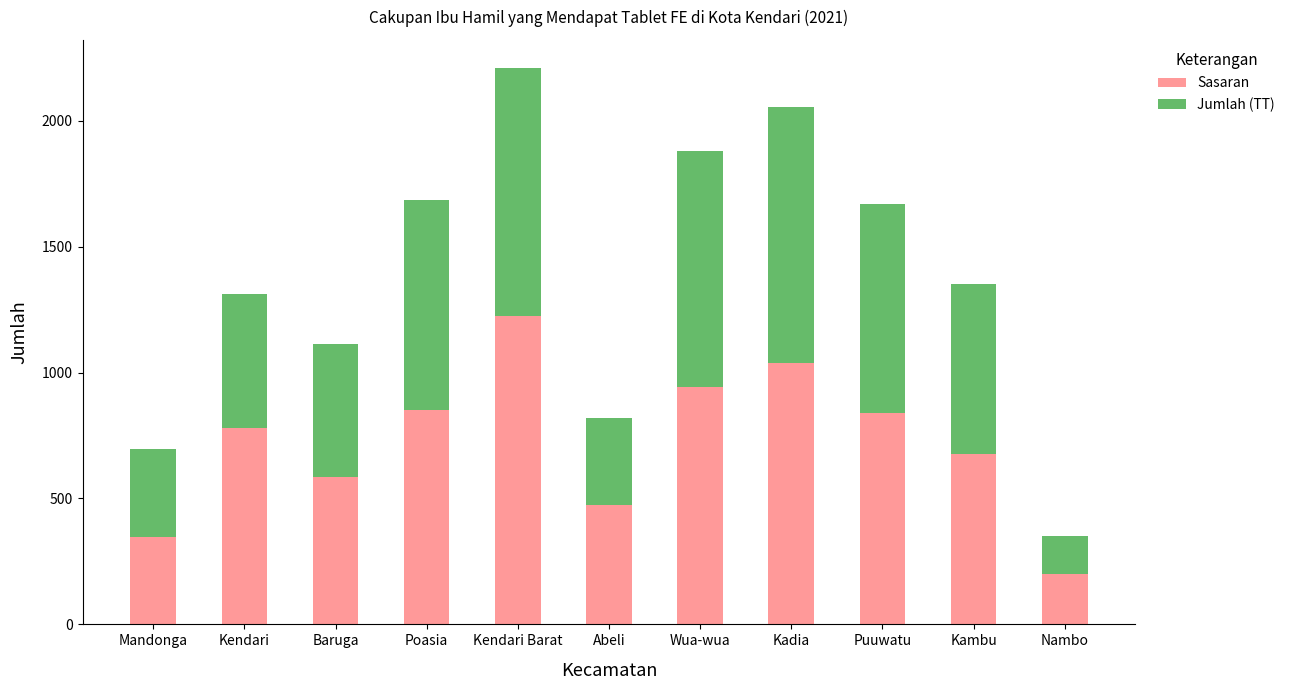

The value of Sasaran at Kambu is 883. True or false?

False